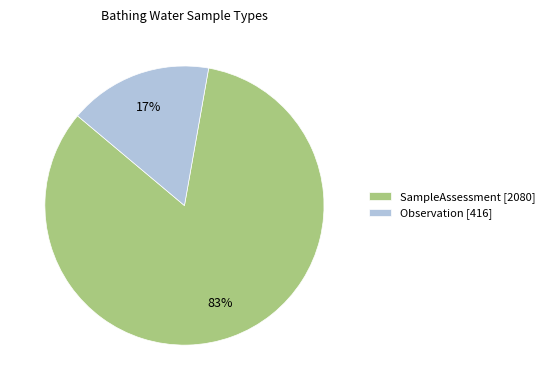

Is it true that SampleAssessment is 98% of the pie?

False